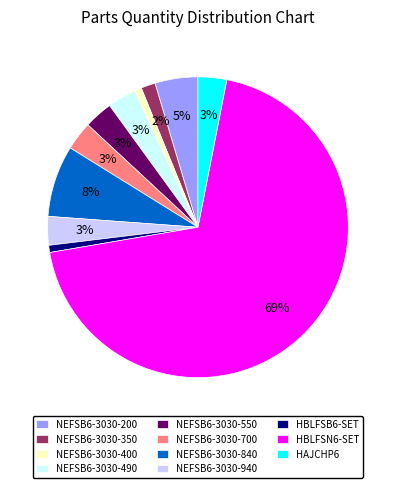

Which has a higher value, NEFSB6-3030-940 or HBLFSB6-SET?

NEFSB6-3030-940